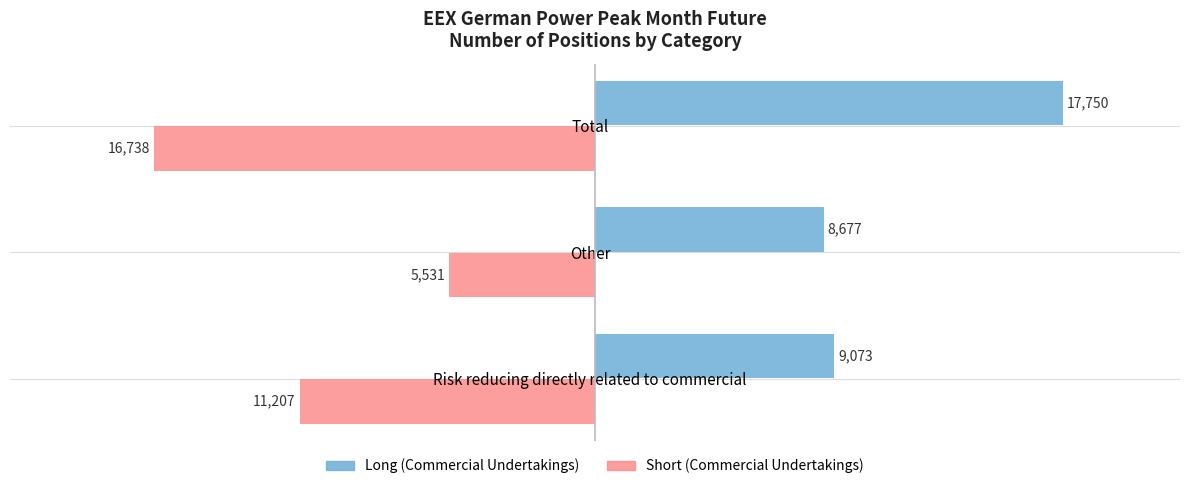

Rank the series by their average value, from highest to lowest.

Long (Commercial Undertakings), Short (Commercial Undertakings)